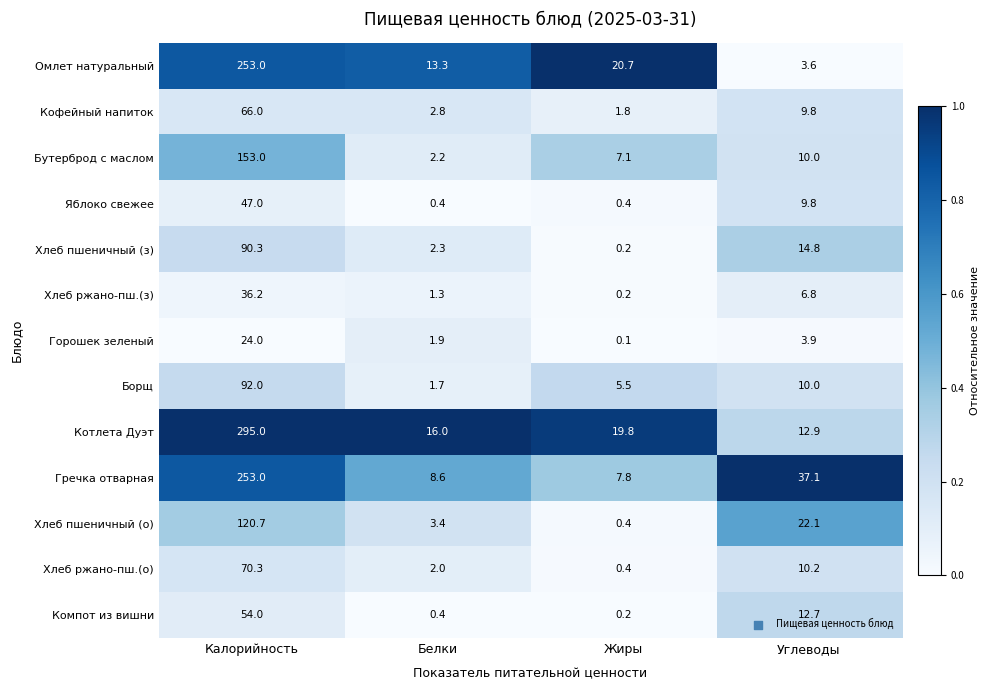

What is the sum of all Хлеб пшеничный (з) values?

107.6